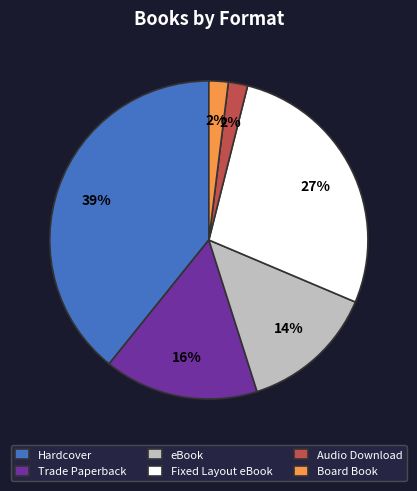

Does eBook account for over 50% of the chart?

No